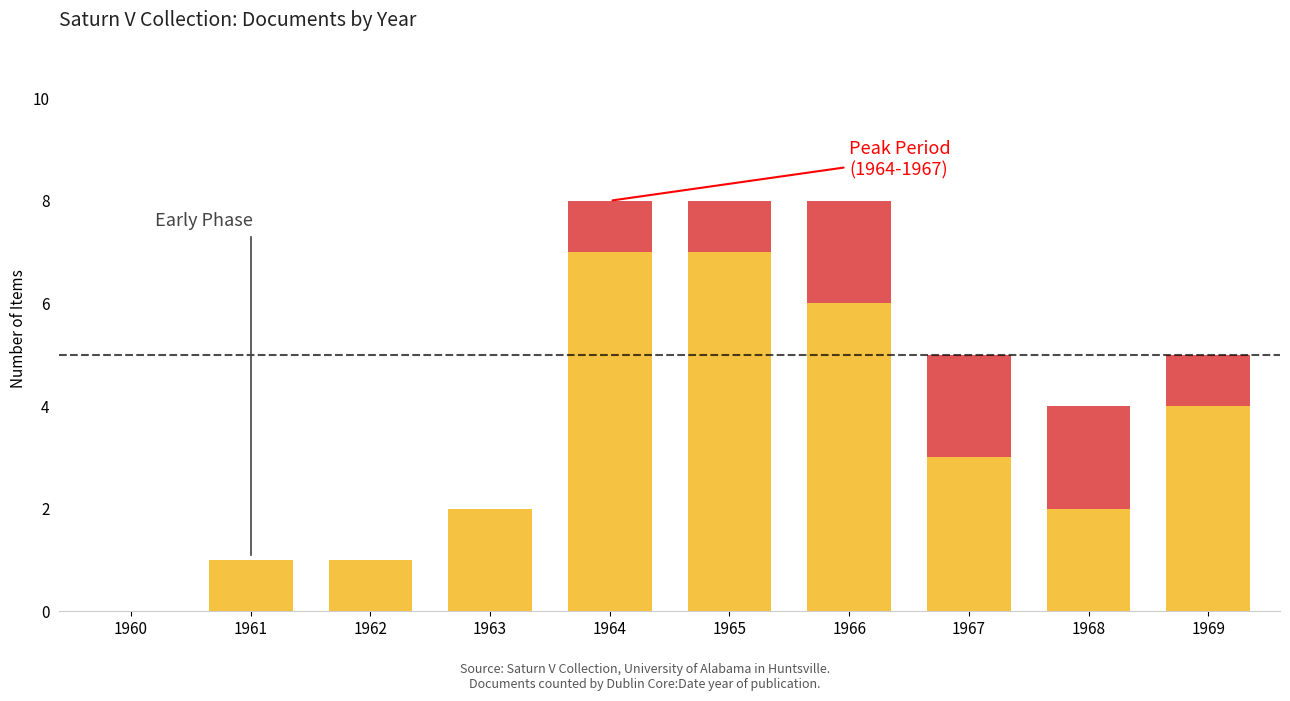

What is the difference between the maximum and minimum values in the Items Below Threshold series?

7